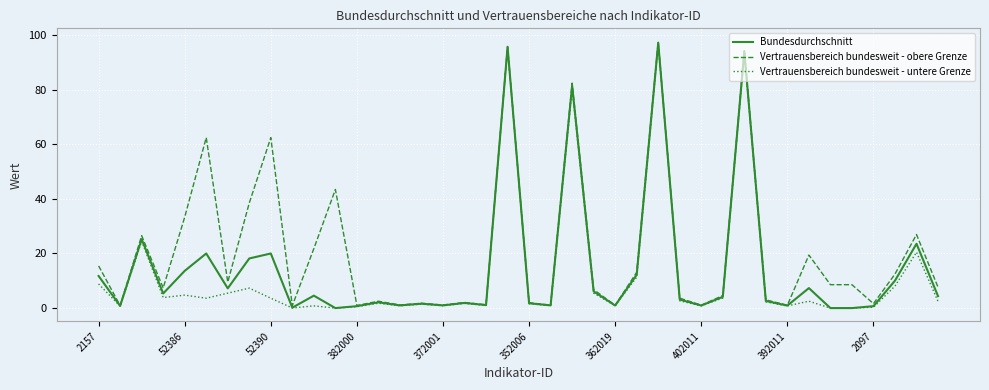

Which series has the largest total across all categories?

Vertrauensbereich bundesweit - obere Grenze